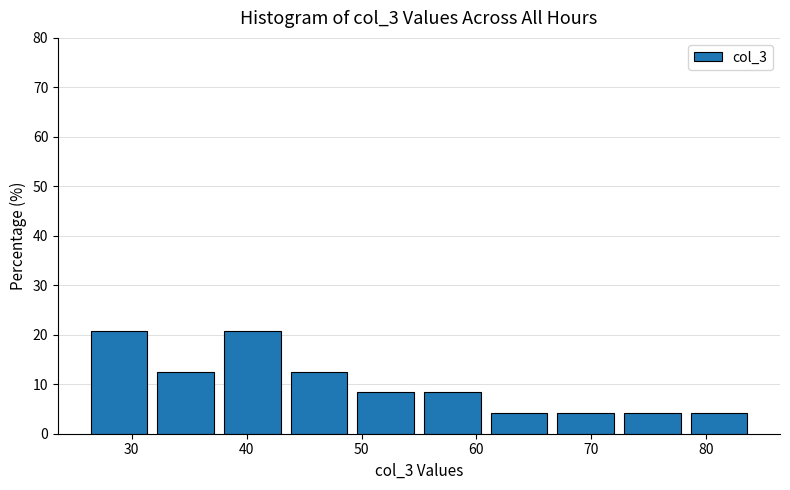

Reading left to right, list every bar in this chart as the range it spans on the x-axis followed by its height. Neither the bar edges nor the heights are printed on the chart, so give them approximately, as read against the axes.

26.0 to 31.8: 21
31.8 to 37.6: 13
37.6 to 43.4: 21
43.4 to 49.2: 13
49.2 to 55.0: 8
55.0 to 60.8: 8
60.8 to 66.6: 4
66.6 to 72.4: 4
72.4 to 78.2: 4
78.2 to 84.0: 4